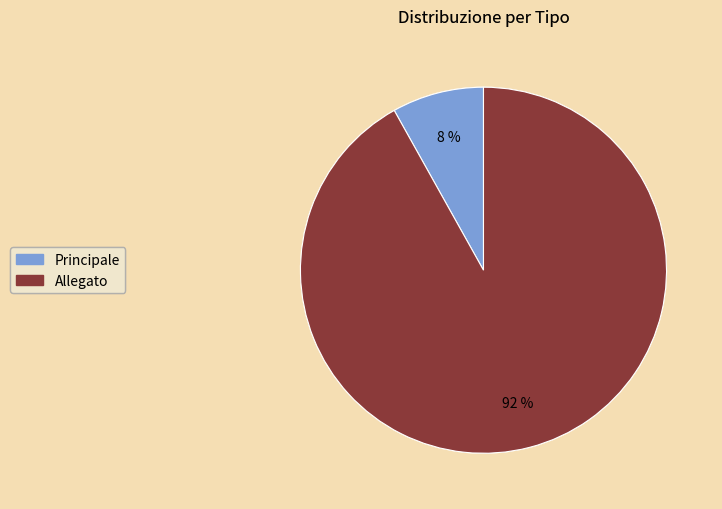

True or false: Principale accounts for 8% of the total.

True